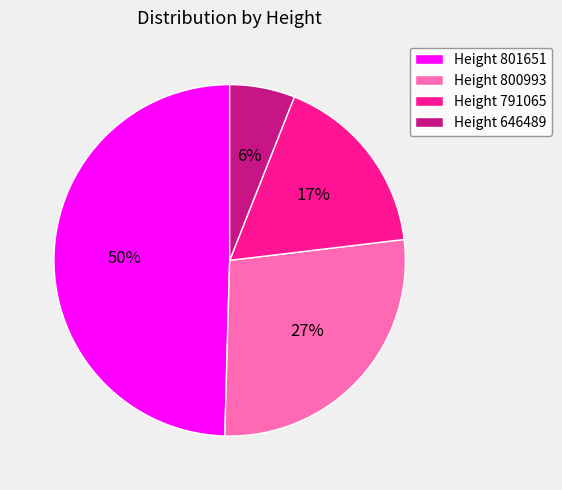

Do Height 646489 and Height 791065 together represent more than half of the pie?

No